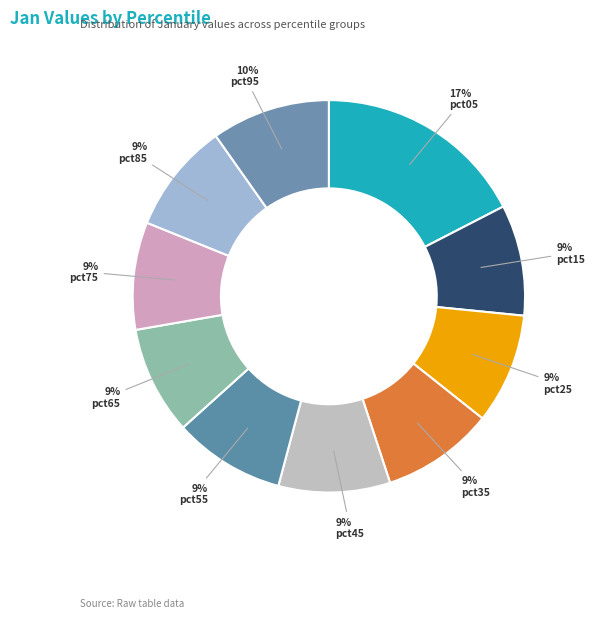

Does any single category account for the majority?

No